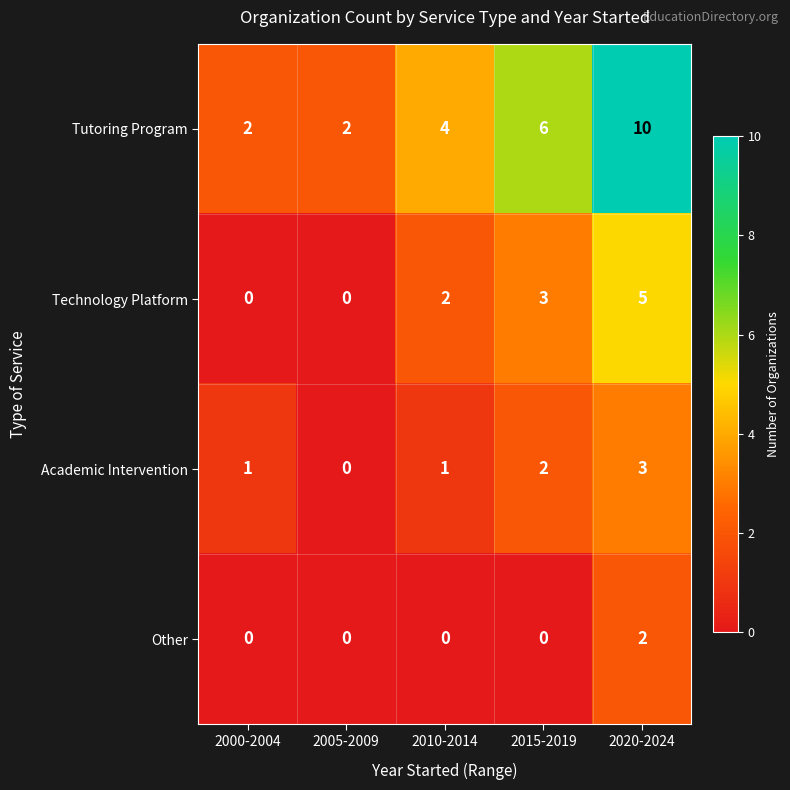

Count the number of categories in the chart.

5